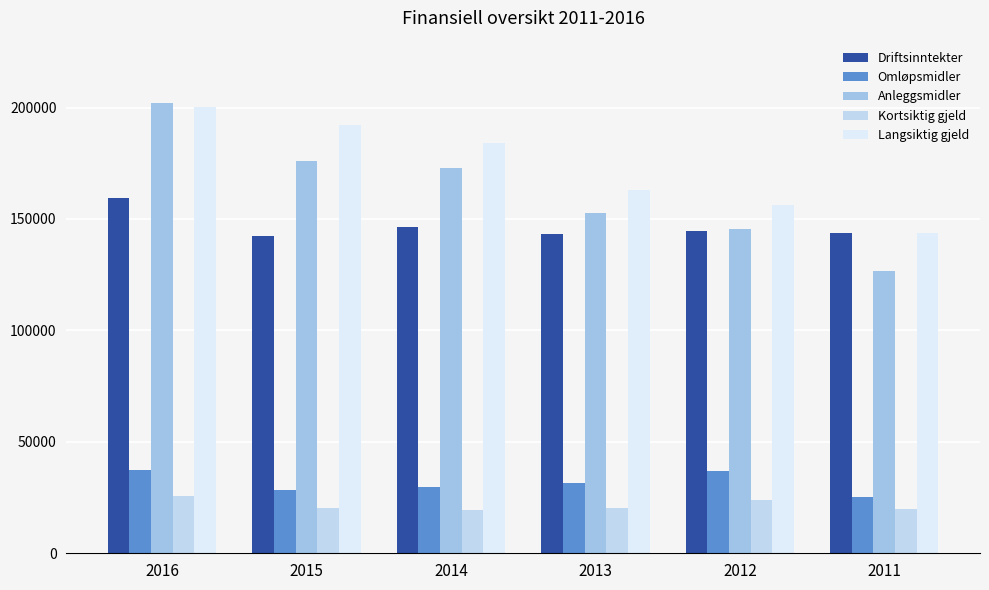

True or false: Omløpsmidler has a value of 8727 at 2012.

False